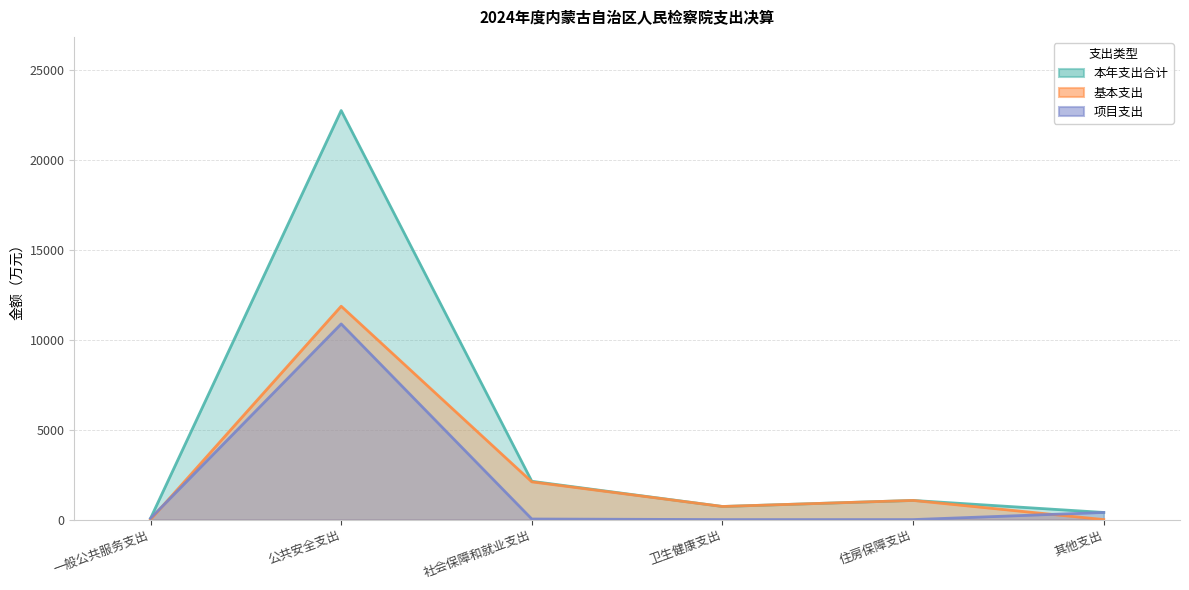

Which category has the lowest value across all series?

一般公共服务支出